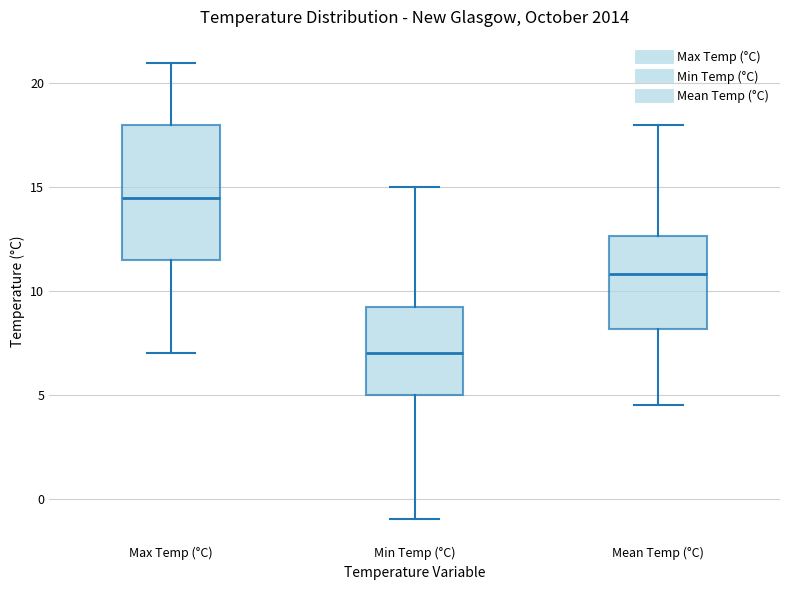

Reading left to right, transcribe this box plot: for each box, give where its median line is, the range the box spans, and where its two whiskers end, as read against the y-axis. The values are not printed on the chart, so give them approximately, as read against the axis.

Max Temp (°C): median 14.5, box 11.5 to 18.0, whiskers 7.0 to 21.0
Min Temp (°C): median 7.0, box 5.0 to 9.5, whiskers -1.0 to 15.0
Mean Temp (°C): median 11.0, box 8.0 to 12.5, whiskers 4.5 to 18.0